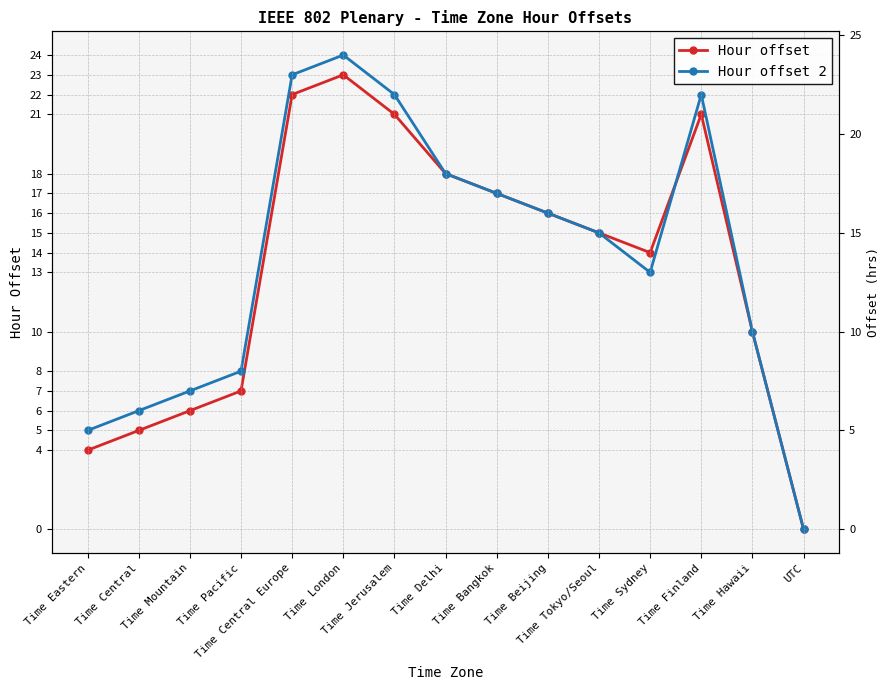

The Hour offset series shows 7 at Time Pacific. True or false?

True